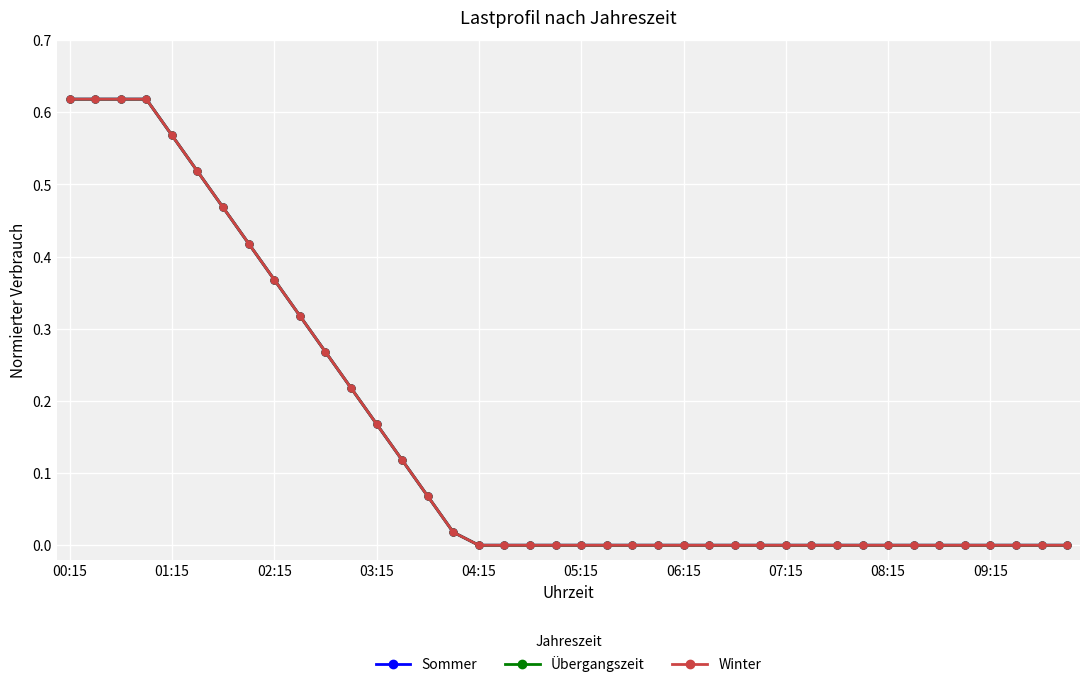

True or false: Sommer and Übergangszeit cross at least once.

False